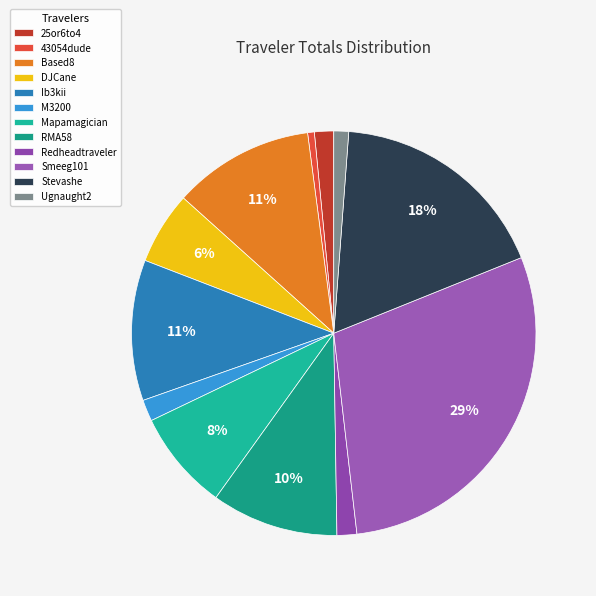

What is the total percentage of Redheadtraveler and DJCane?

7.4%